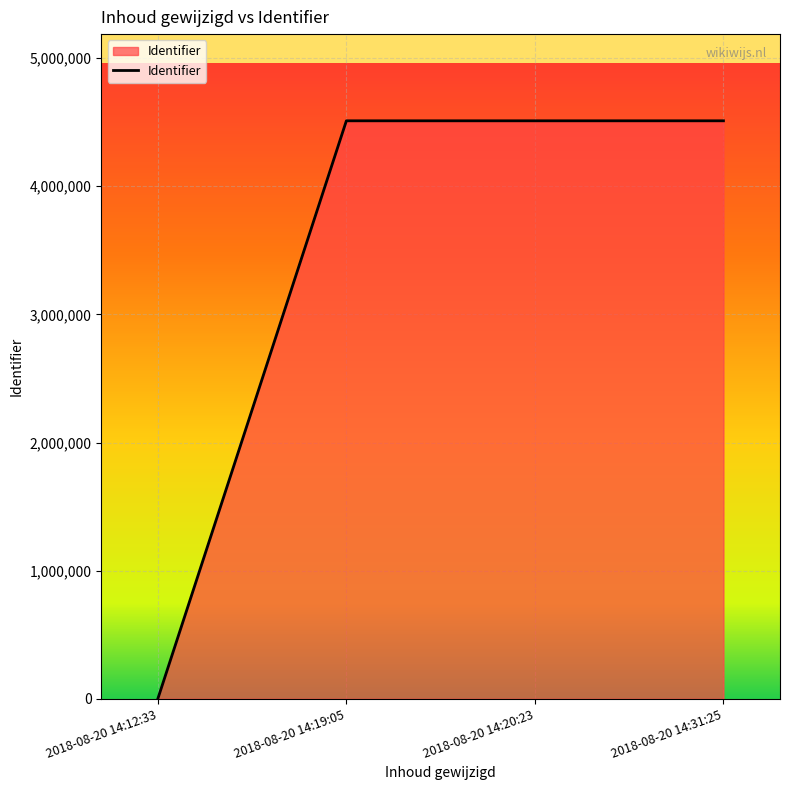

Which has a higher value, 2018-08-20 14:31:25 or 2018-08-20 14:12:33?

2018-08-20 14:31:25